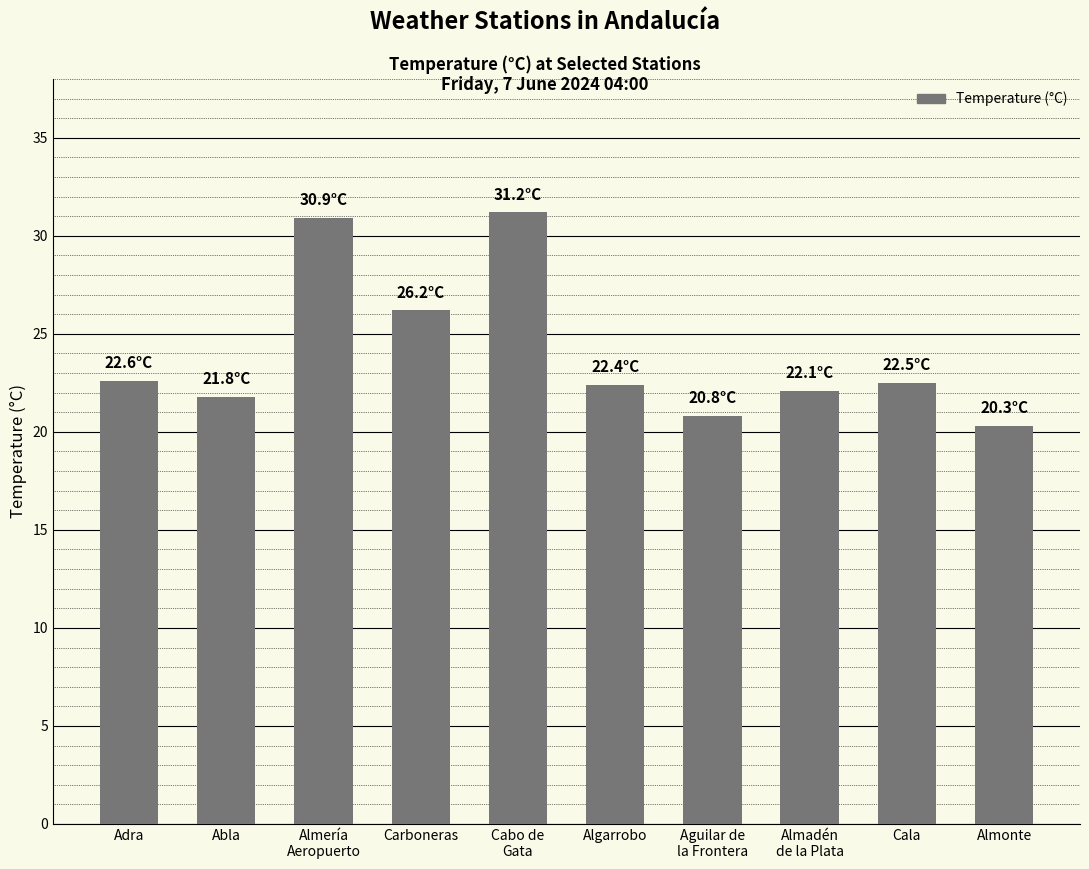

Is it true that the value at Cabo de
Gata is 11.2?

False